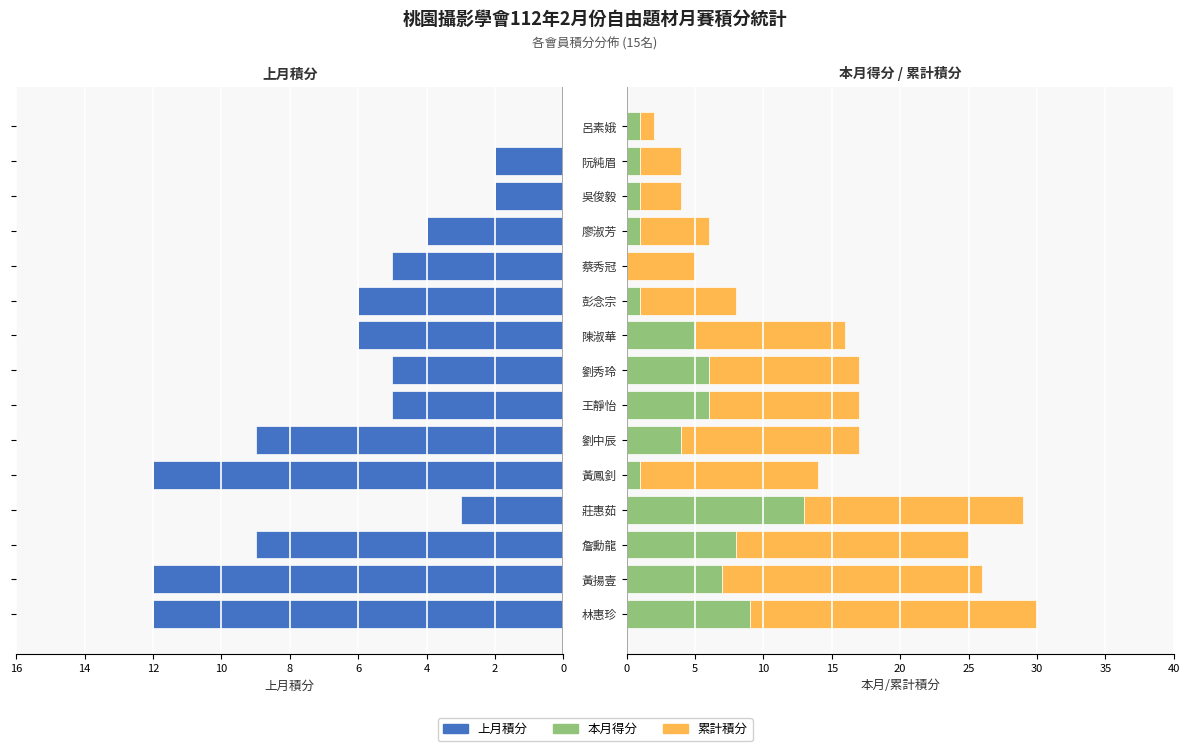

At how many categories does at least one series exceed 11?

6